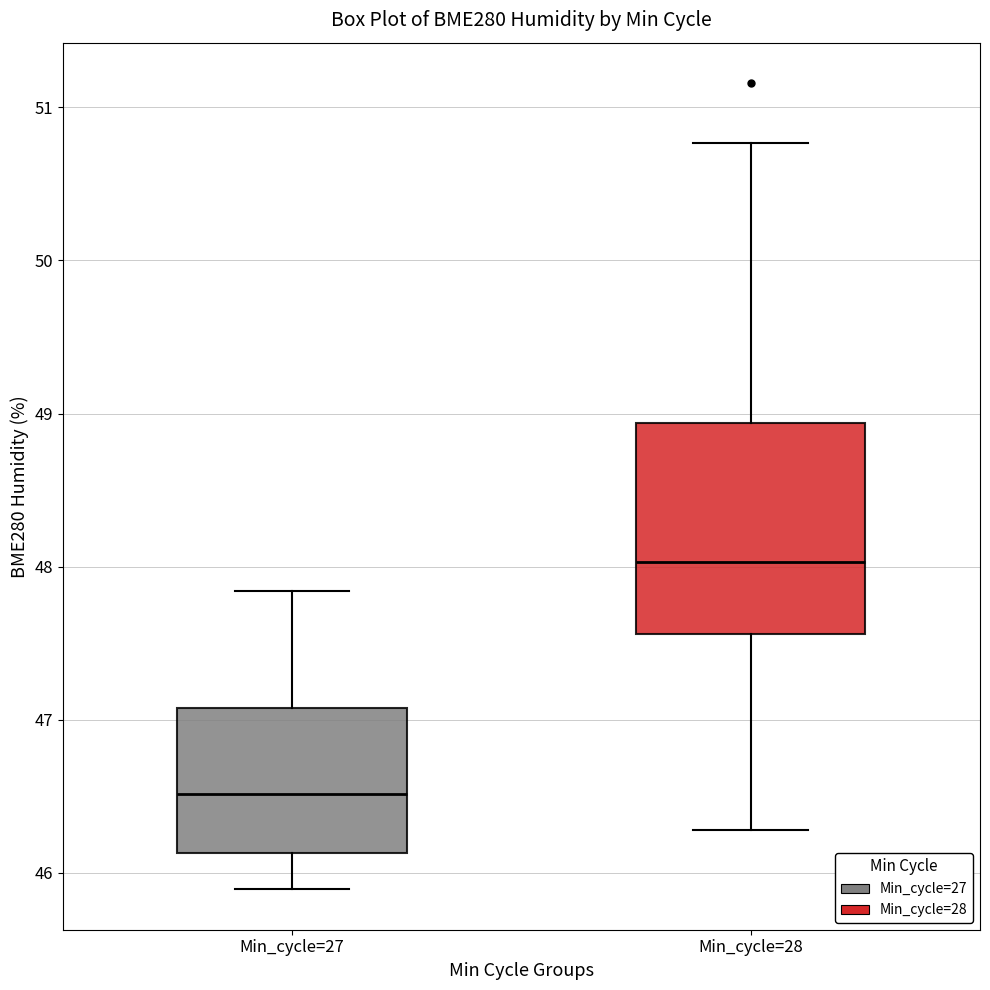

Comparing the boxes themselves (not the whiskers), which one is the tallest?

Min_cycle=28